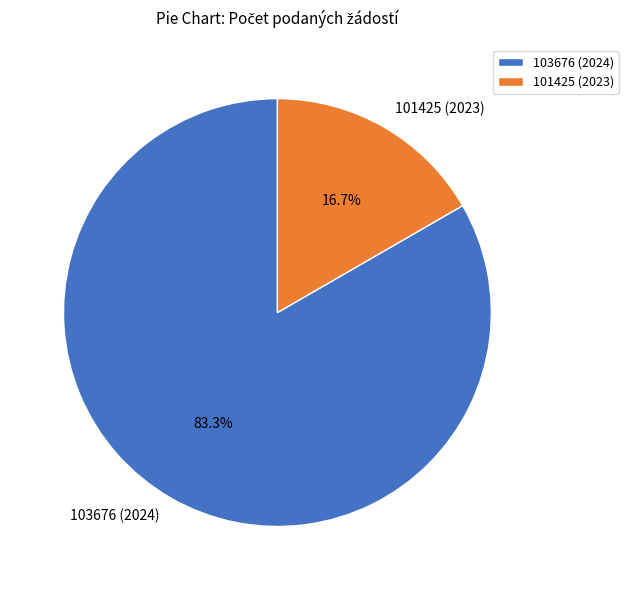

What percentage do 103676 (2024) and 101425 (2023) together represent?

100.0%